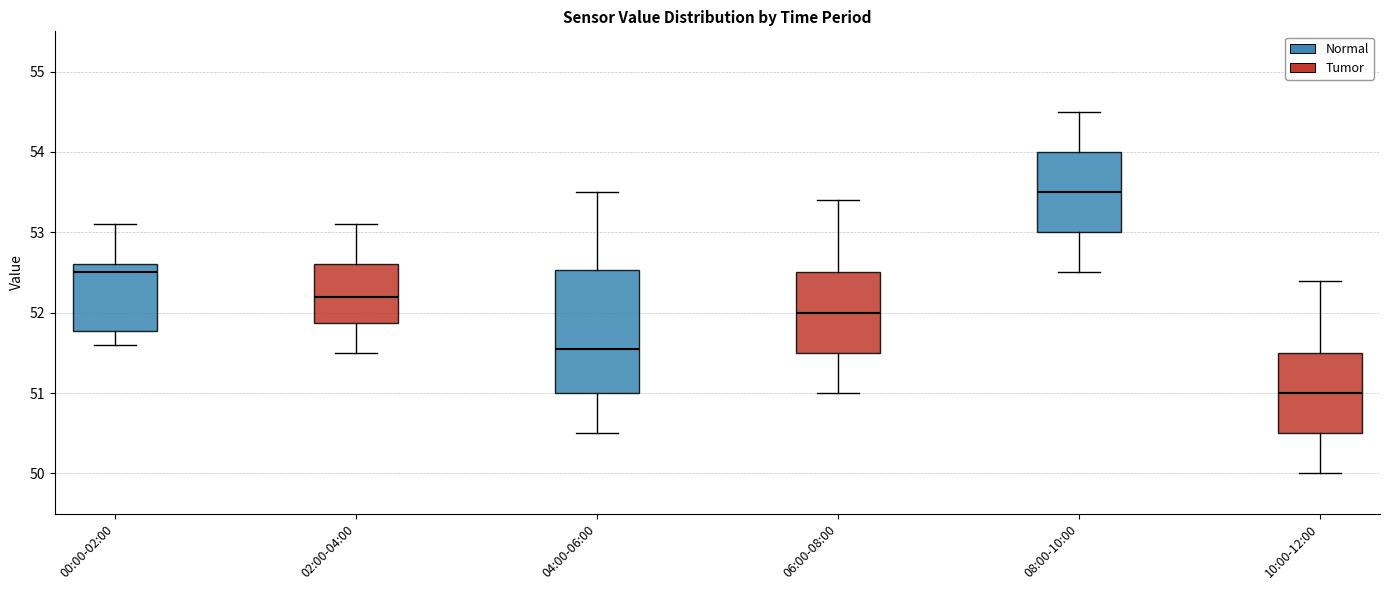

Which box has the highest median line?

08:00-10:00